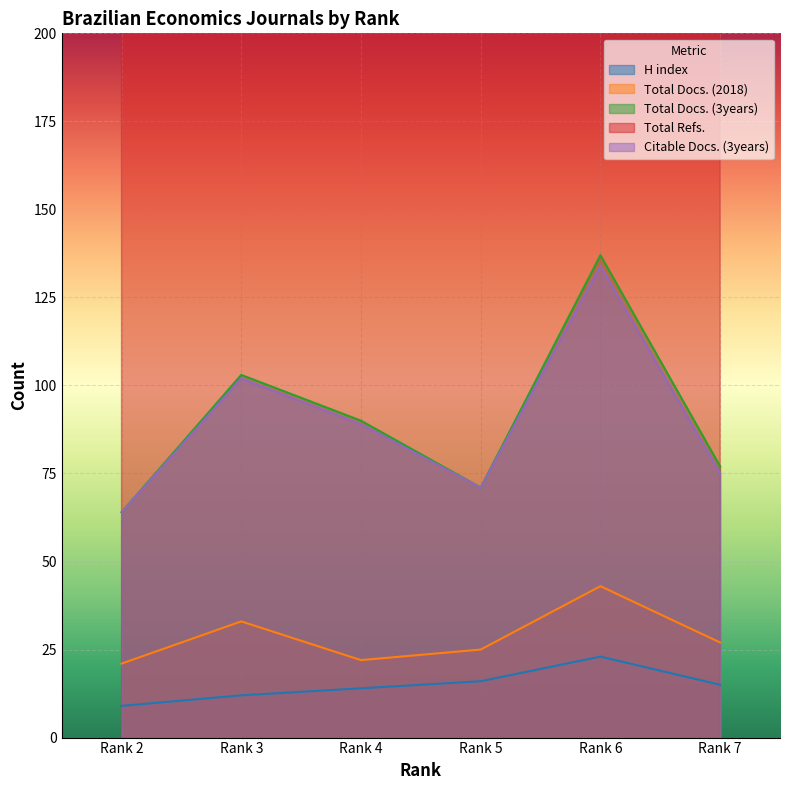

True or false: Total Refs. and H index intersect in this chart.

False